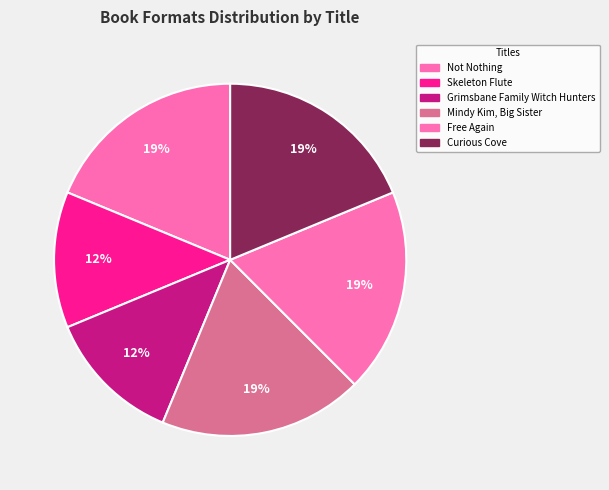

To the nearest percent, what percentage of the pie is Not Nothing?

19%